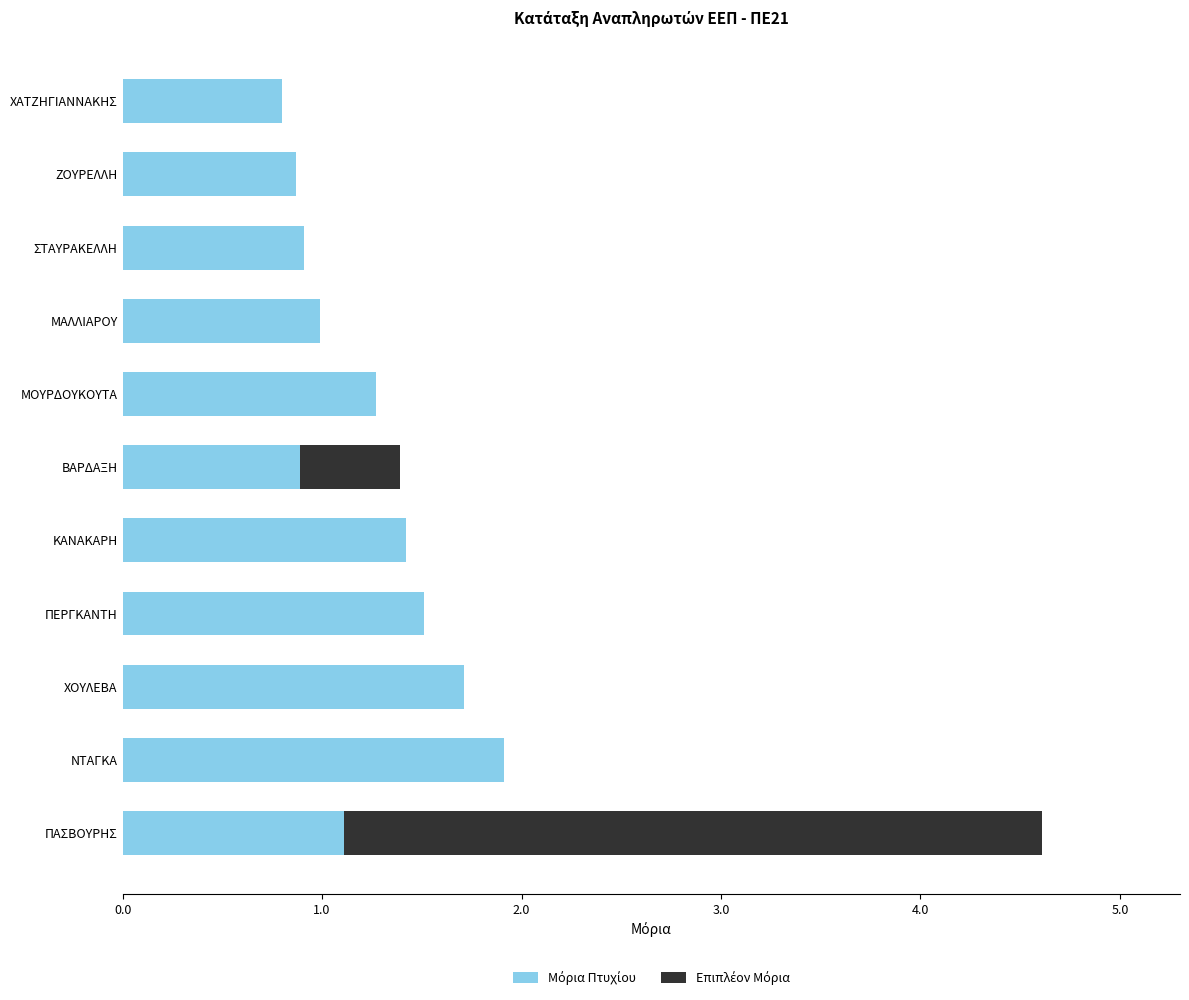

What is the total value across all series at ΧΟΥΛΕΒΑ?

1.7